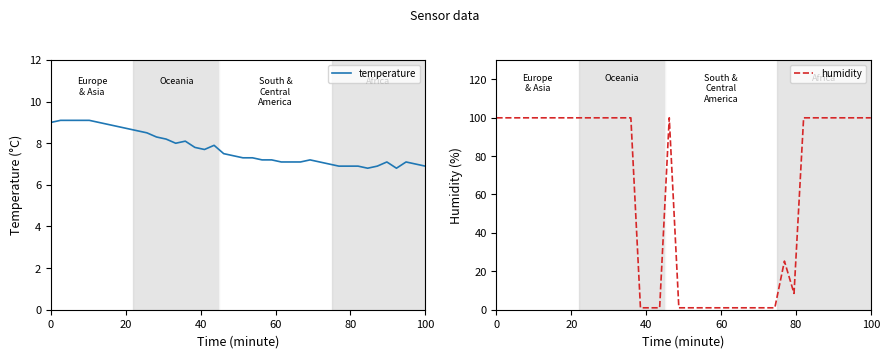

What is the minimum value for temperature?

6.8